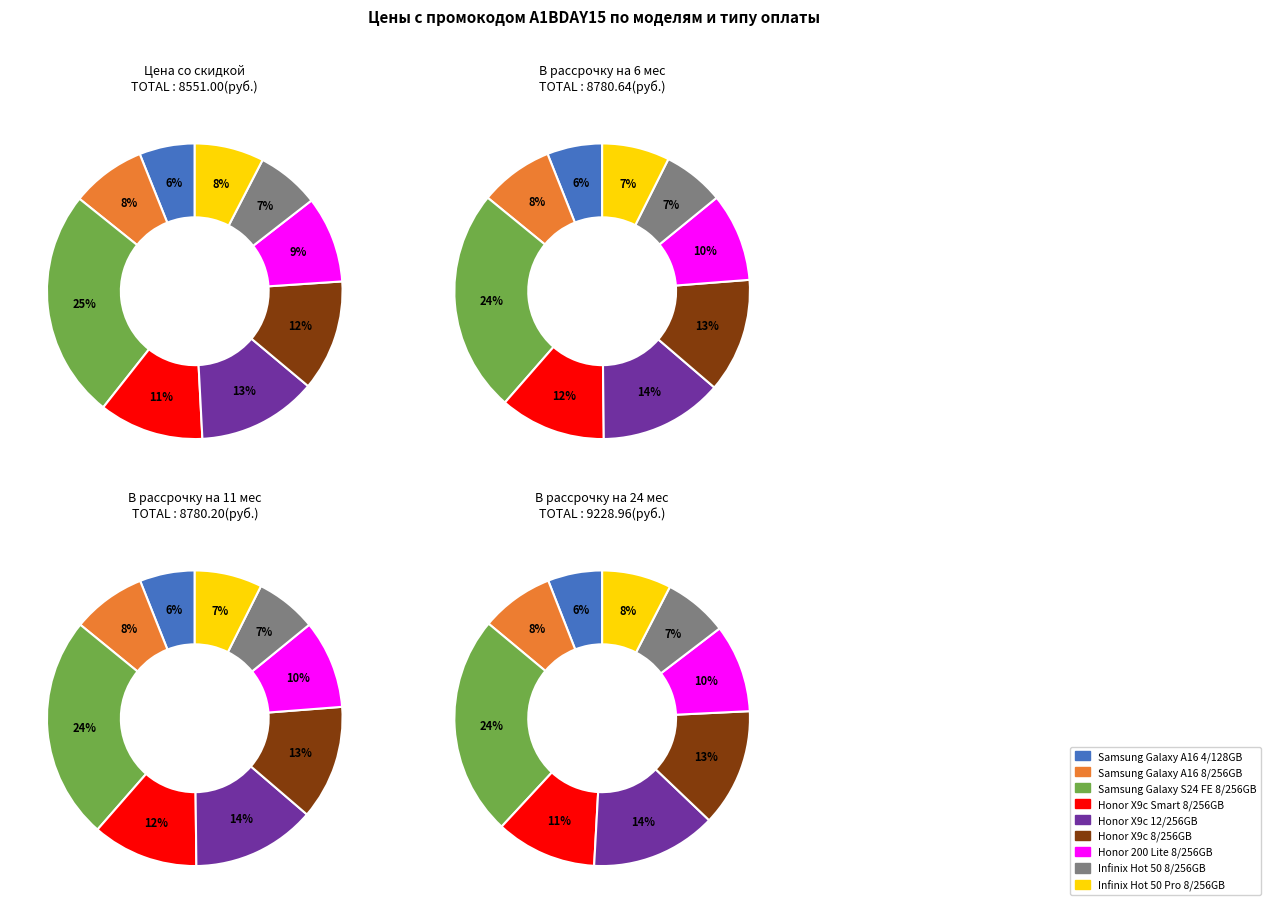

Count the number of slices in the pie.

9